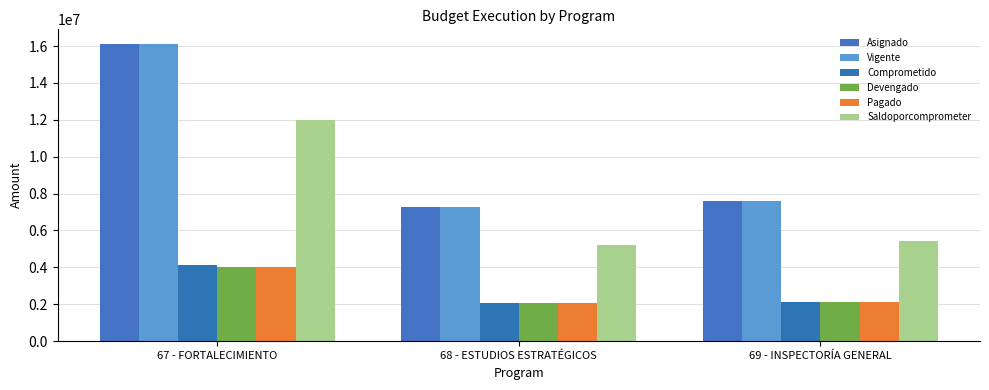

Where is Saldoporcomprometer nearest to the value 8593293?

69 - INSPECTORÍA GENERAL